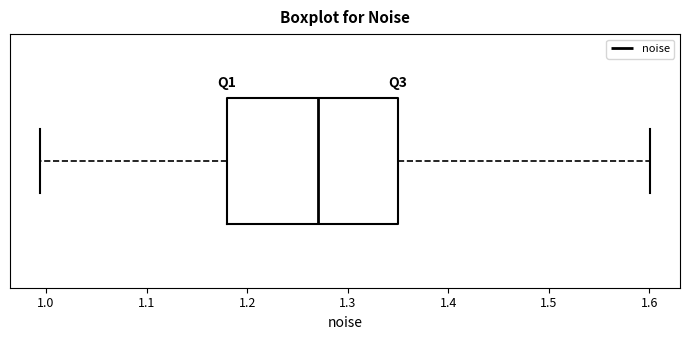

Transcribe this box plot: give where the median line is, the range the box spans, and where the two whiskers end, as read against the x-axis. The values are not printed on the chart, so give them approximately, as read against the axis.

median 1.27, box 1.18 to 1.35, whiskers 0.99 to 1.60